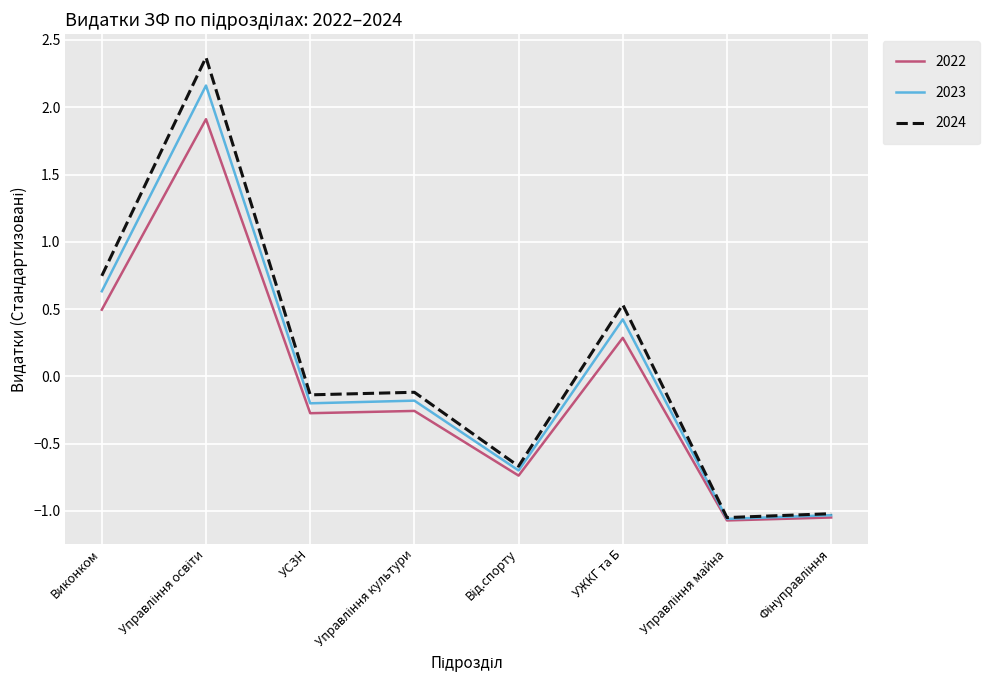

What position from the left is УСЗН?

3